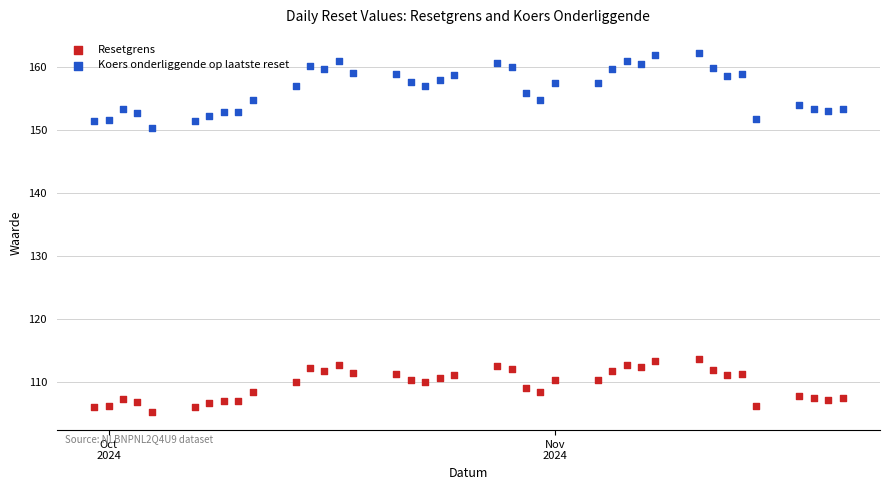

What are all the series names shown in the legend?

Resetgrens, Koers onderliggende op laatste reset